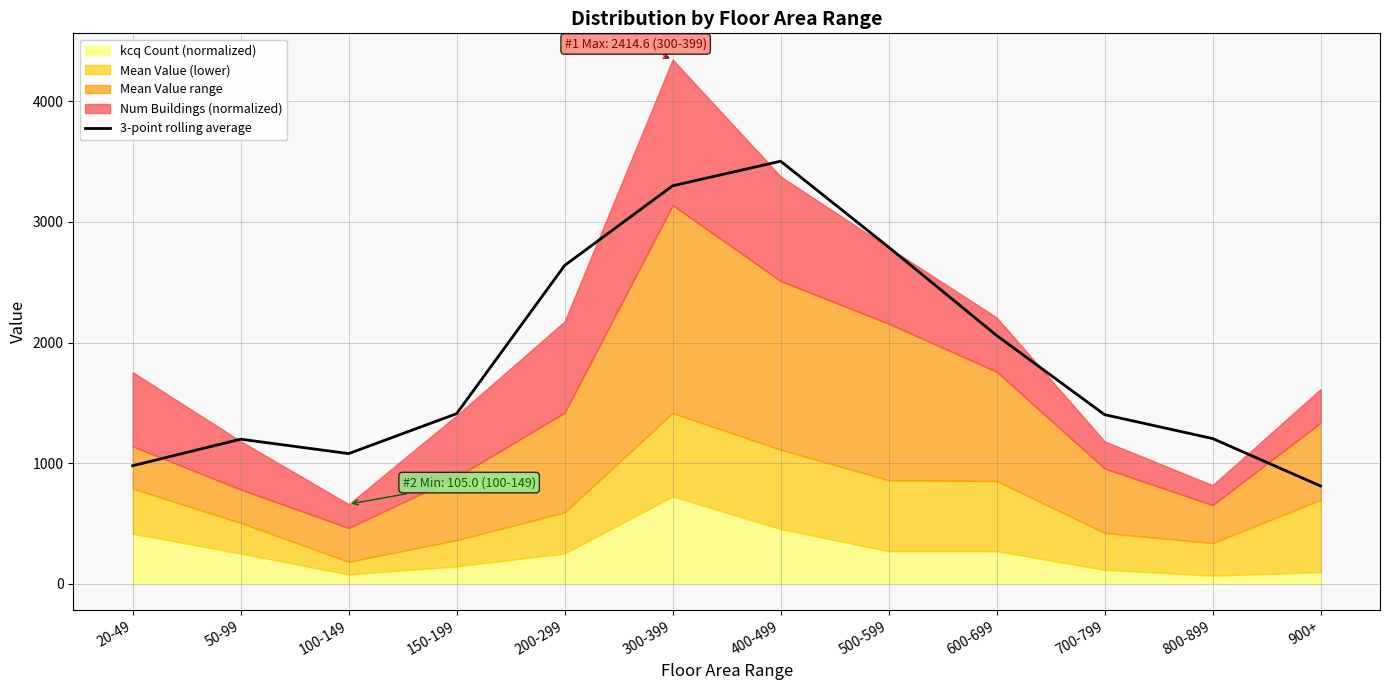

At which label is the value closest to 2157?

600-699